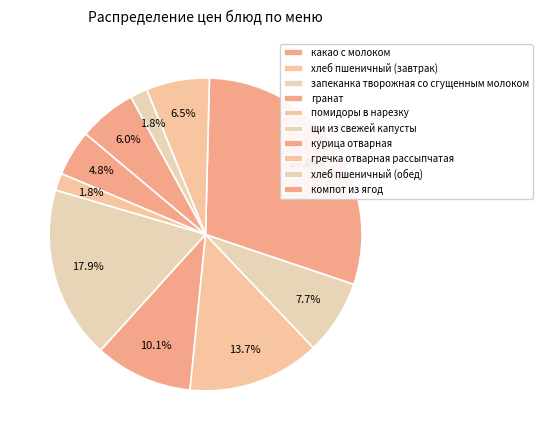

Is there any slice that represents more than half of the pie?

No